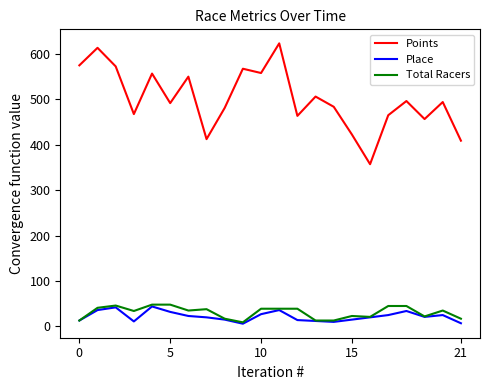

At how many categories does at least one series exceed 202?

22